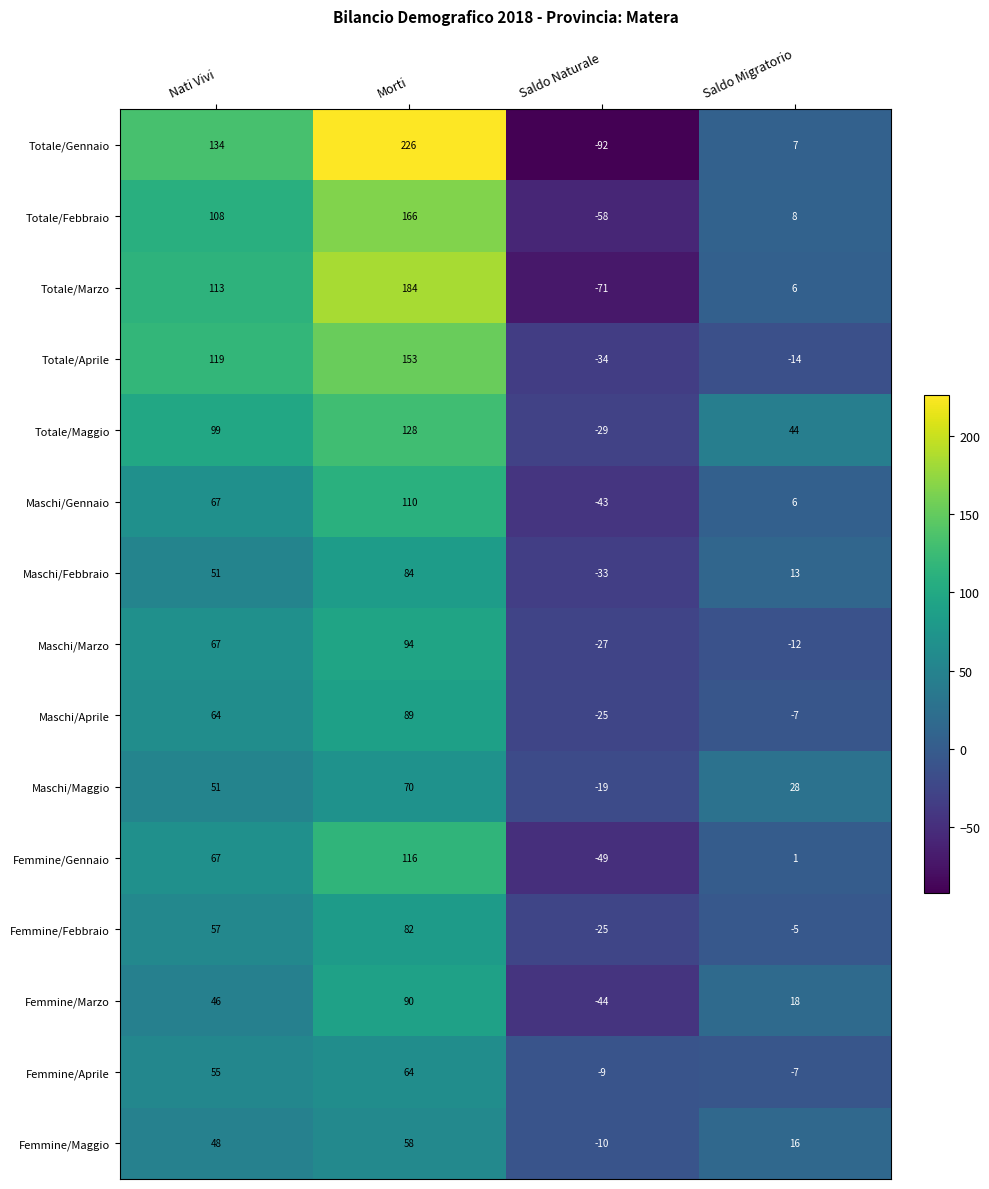

What is the highest value of the Totale/Gennaio series?

226